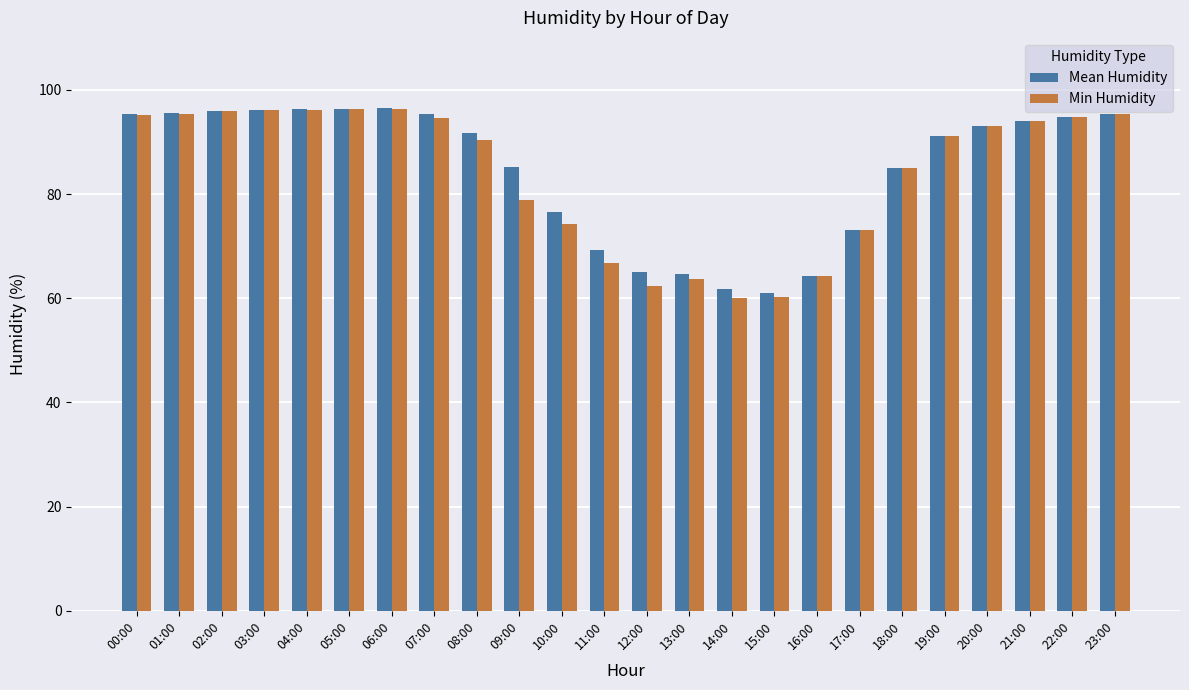

What is the sum of all Min Humidity values?

2013.8